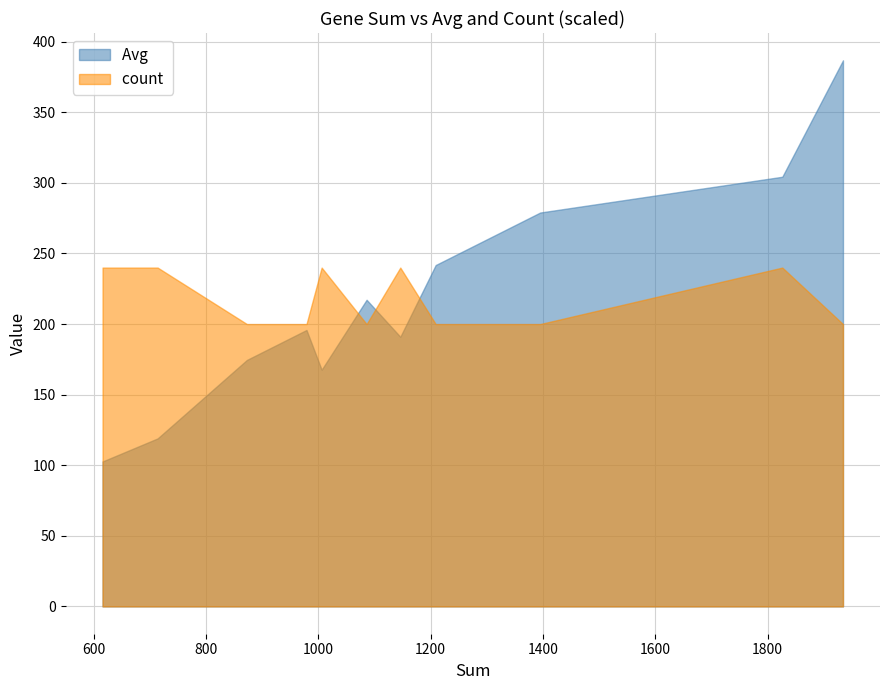

What is the maximum value shown in the chart?

386.8